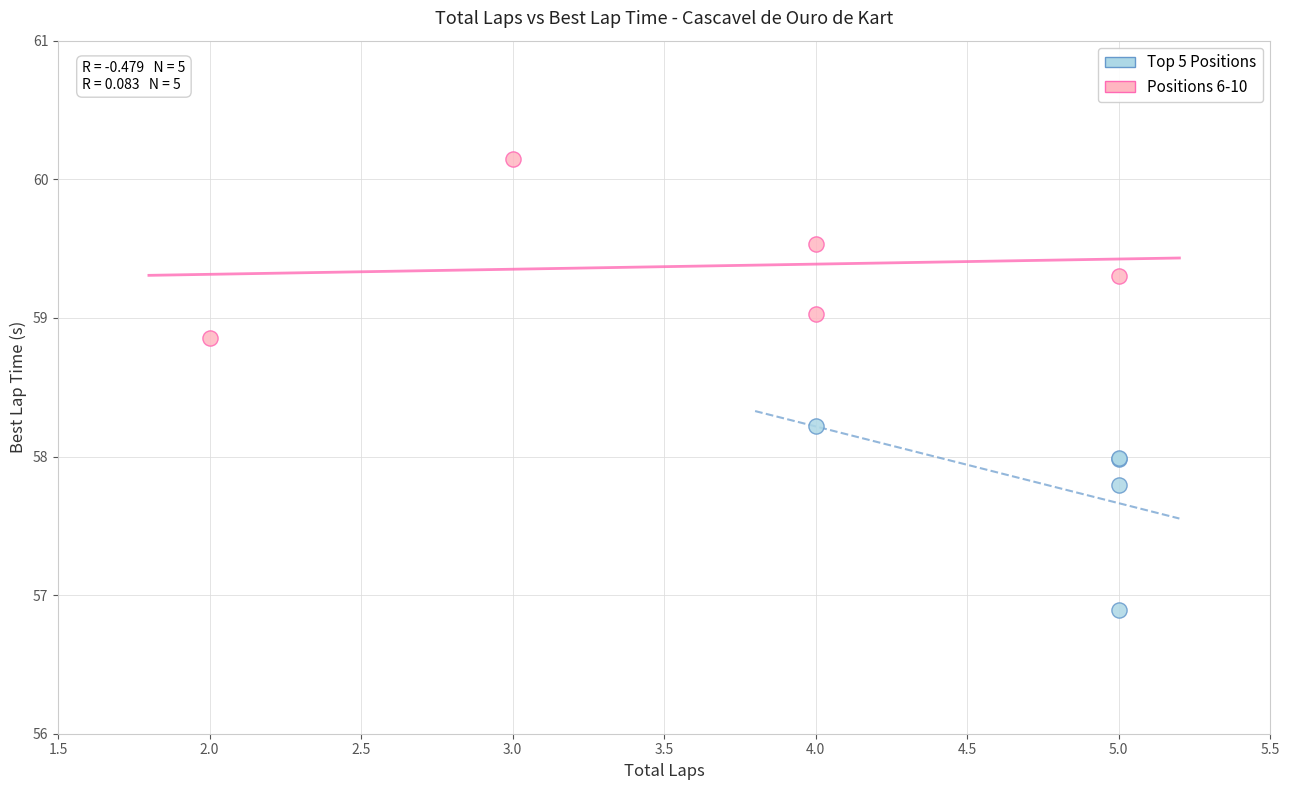

Which series contains the highest Y value?

Positions 6-10